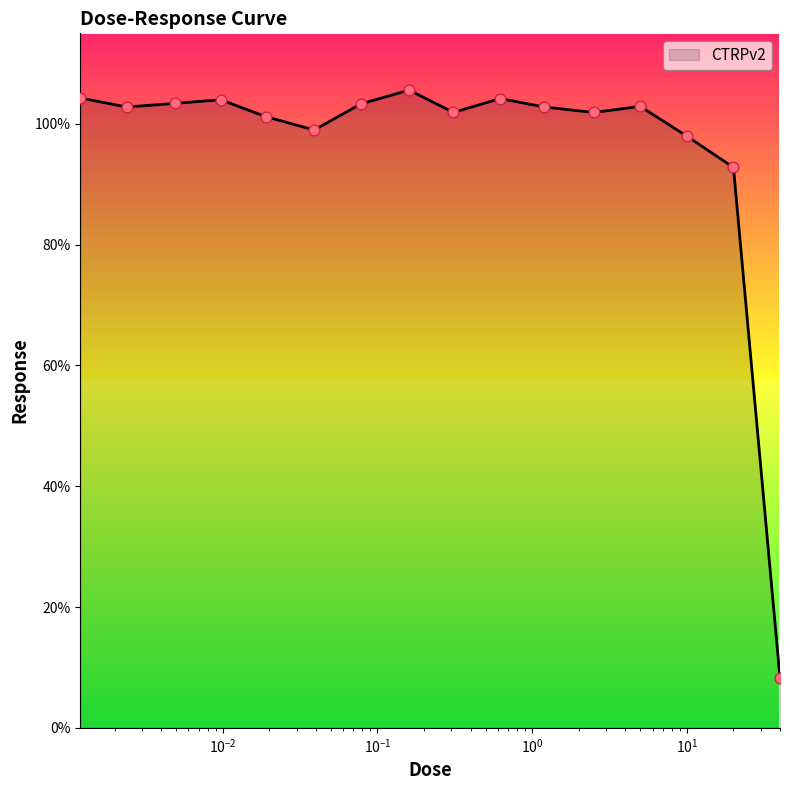

What is the difference between the maximum and minimum values?

97.4